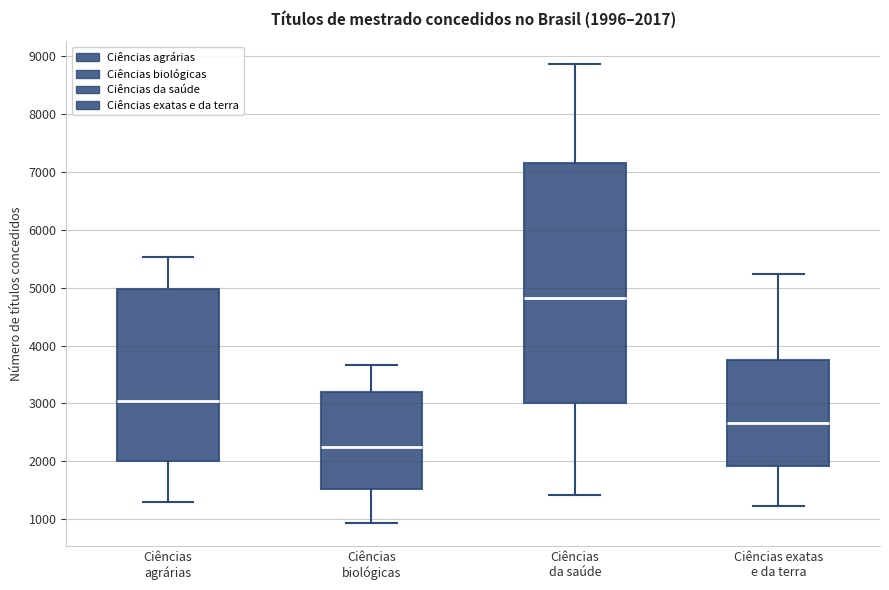

Comparing the boxes themselves (not the whiskers), which one is the tallest?

Ciências da saúde